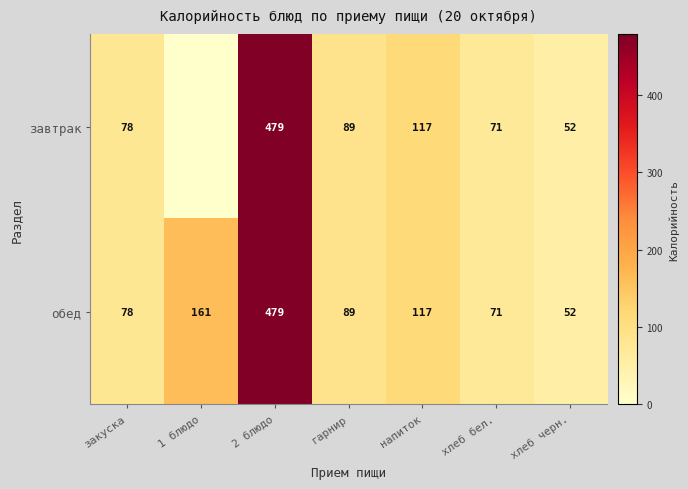

List the labels in order of обед value, smallest first.

хлеб черн., хлеб бел., закуска, гарнир, напиток, 1 блюдо, 2 блюдо